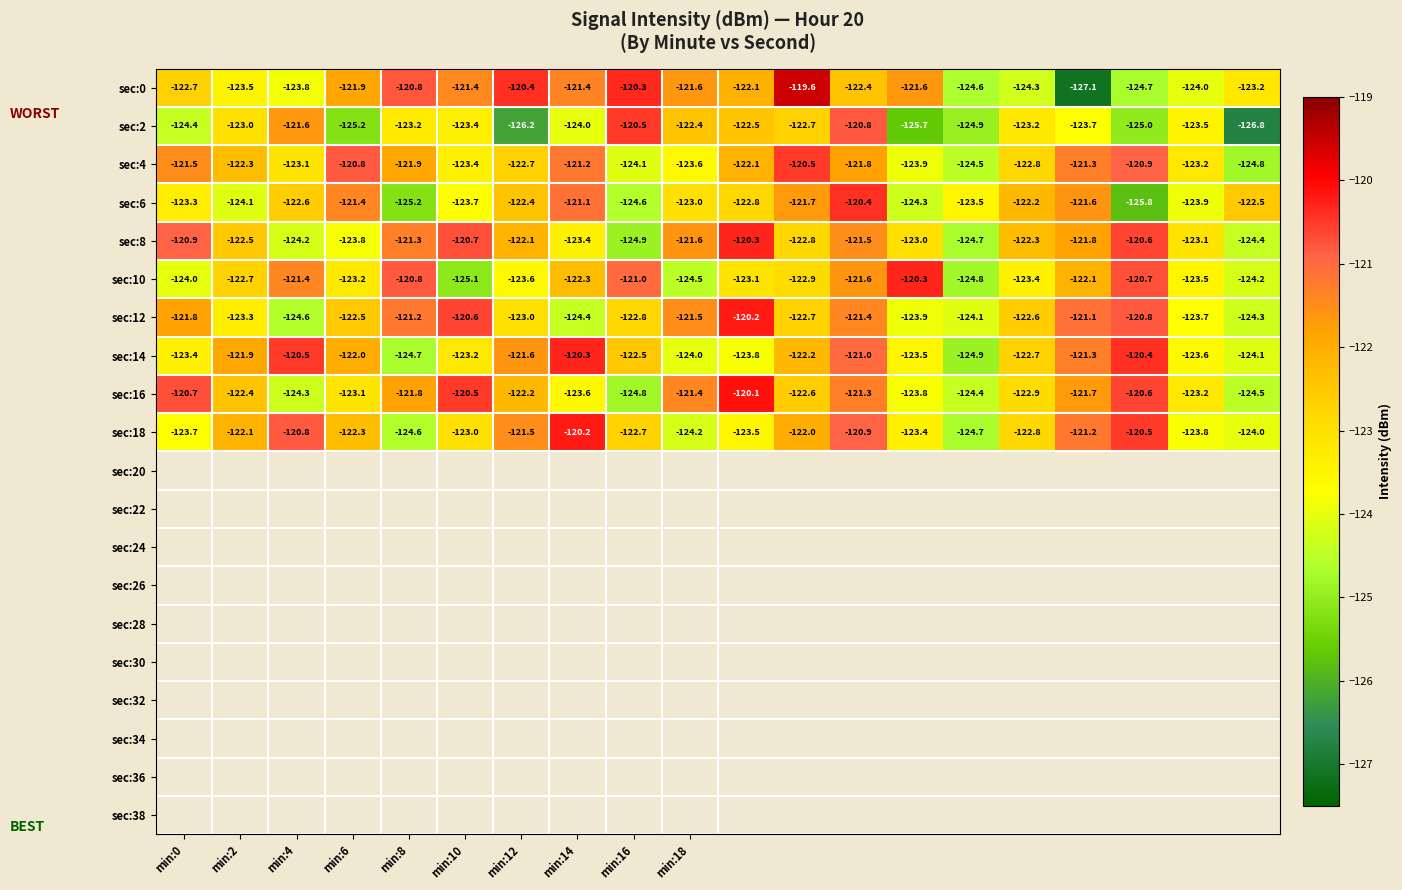

What is the minimum value shown in the chart?

-127.1